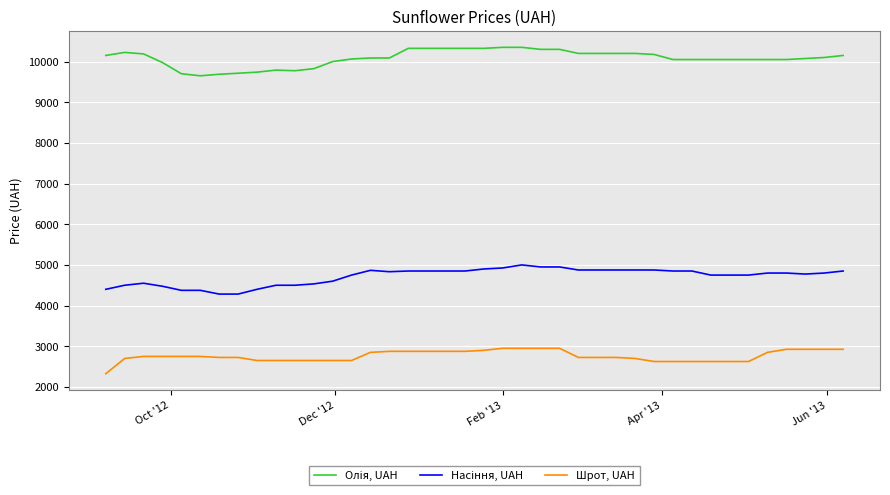

How many distinct data groups are displayed?

3